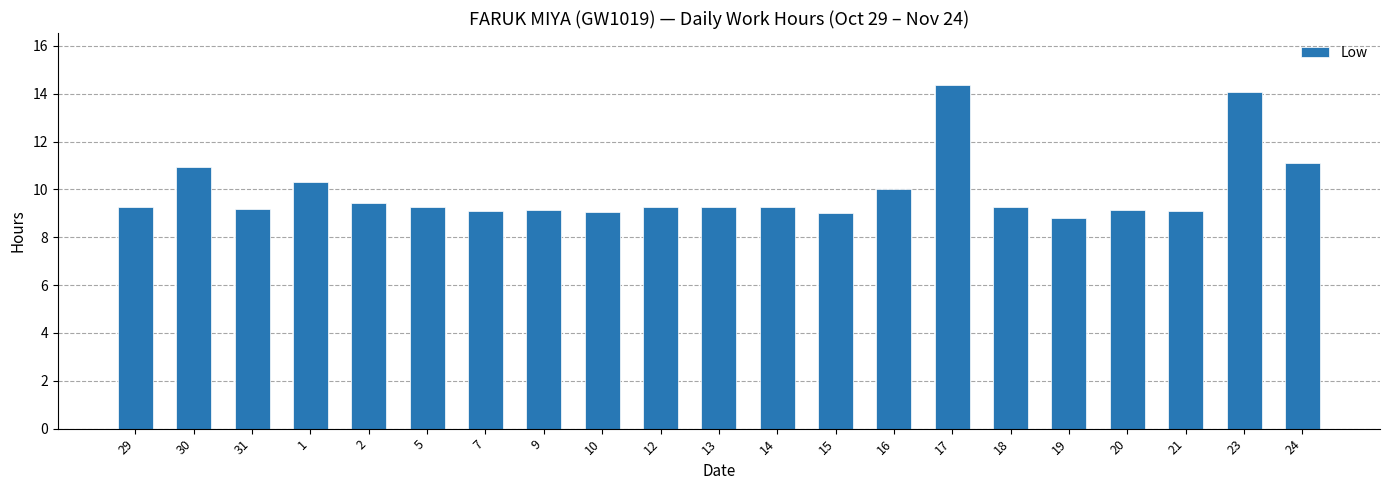

What is the minimum value shown in the chart?

8.8